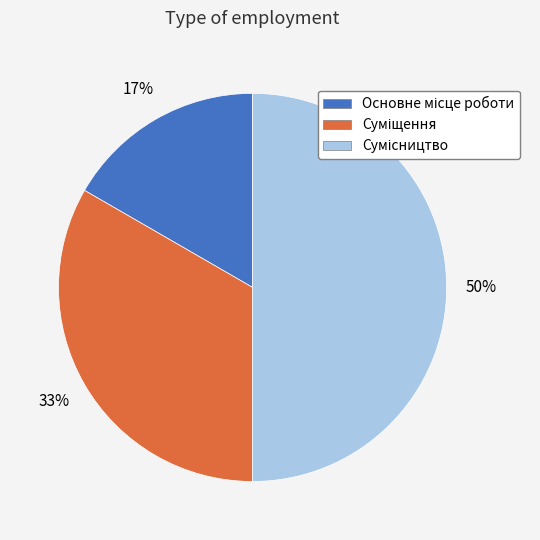

To the nearest percent, what is the difference between the largest and smallest slice percentages?

33%